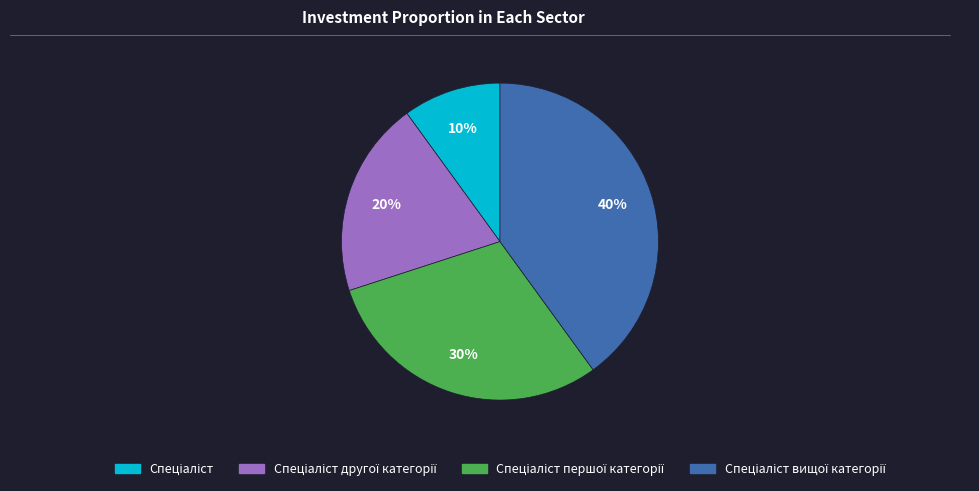

To the nearest percent, what is the difference between the largest and smallest slice percentages?

30%